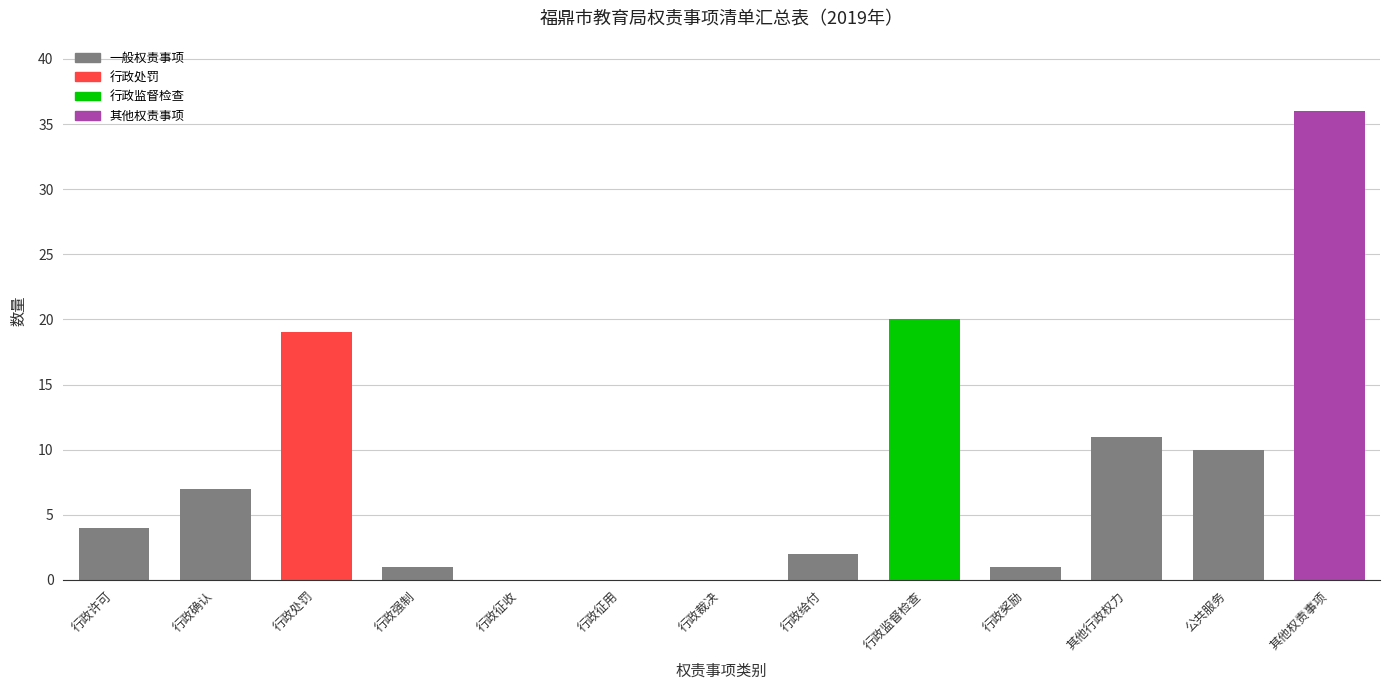

What is the difference between the values at 行政征收 and 其他权责事项?

36